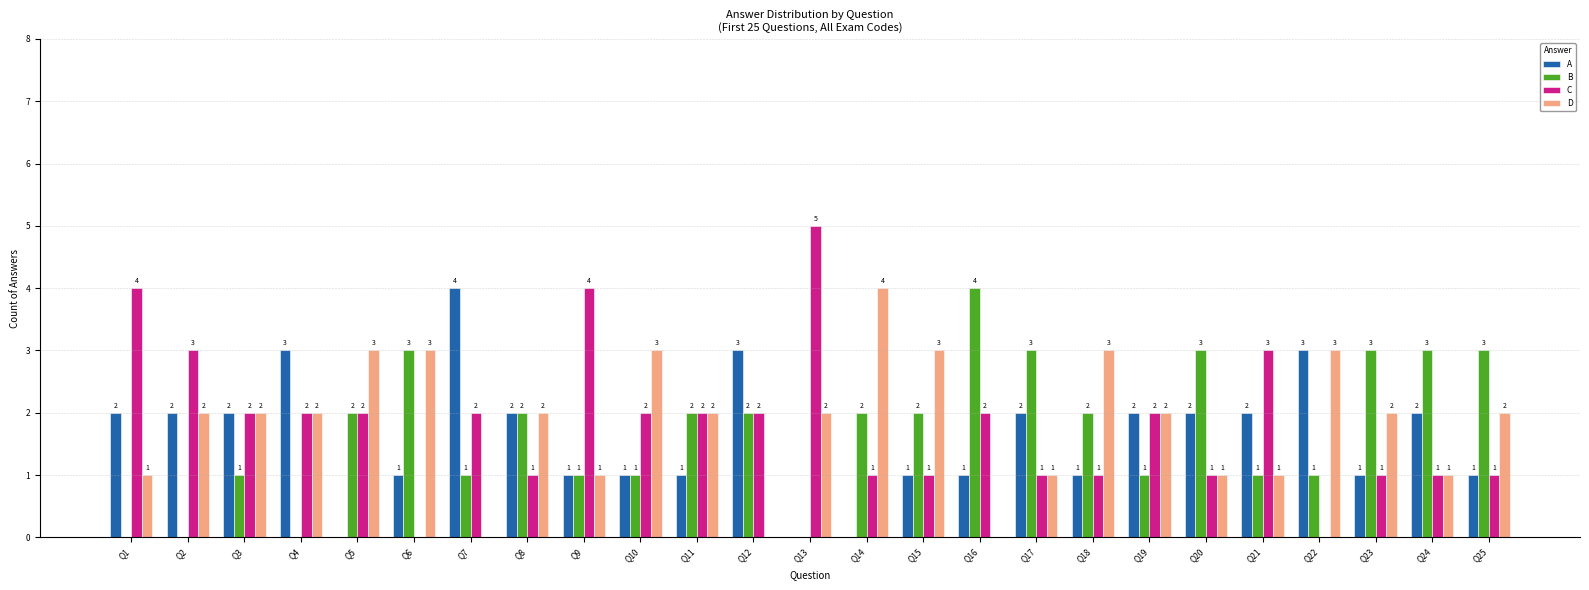

Reading right to left, list all the values displayed in this chart.

A: Q25=1	Q24=2	Q23=1	Q22=3	Q21=2	Q20=2	Q19=2	Q18=1	Q17=2	Q16=1	Q15=1	Q14=0	Q13=0	Q12=3	Q11=1	Q10=1	Q9=1	Q8=2	Q7=4	Q6=1	Q5=0	Q4=3	Q3=2	Q2=2	Q1=2
B: Q25=3	Q24=3	Q23=3	Q22=1	Q21=1	Q20=3	Q19=1	Q18=2	Q17=3	Q16=4	Q15=2	Q14=2	Q13=0	Q12=2	Q11=2	Q10=1	Q9=1	Q8=2	Q7=1	Q6=3	Q5=2	Q4=0	Q3=1	Q2=0	Q1=0
C: Q25=1	Q24=1	Q23=1	Q22=0	Q21=3	Q20=1	Q19=2	Q18=1	Q17=1	Q16=2	Q15=1	Q14=1	Q13=5	Q12=2	Q11=2	Q10=2	Q9=4	Q8=1	Q7=2	Q6=0	Q5=2	Q4=2	Q3=2	Q2=3	Q1=4
D: Q25=2	Q24=1	Q23=2	Q22=3	Q21=1	Q20=1	Q19=2	Q18=3	Q17=1	Q16=0	Q15=3	Q14=4	Q13=2	Q12=0	Q11=2	Q10=3	Q9=1	Q8=2	Q7=0	Q6=3	Q5=3	Q4=2	Q3=2	Q2=2	Q1=1